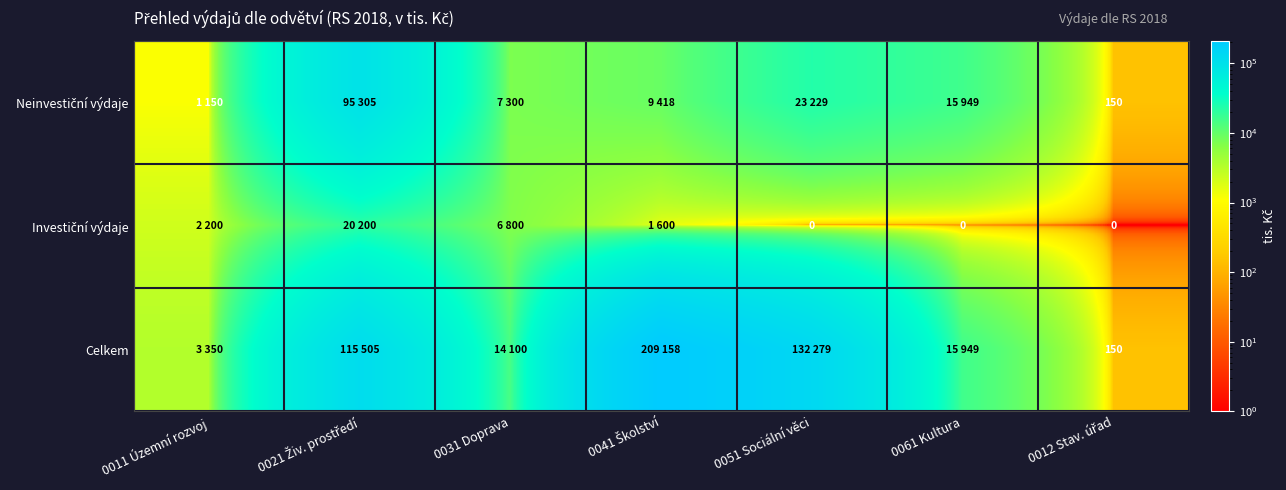

Rank the series by their maximum value, from lowest to highest.

Investiční výdaje, Neinvestiční výdaje, Celkem